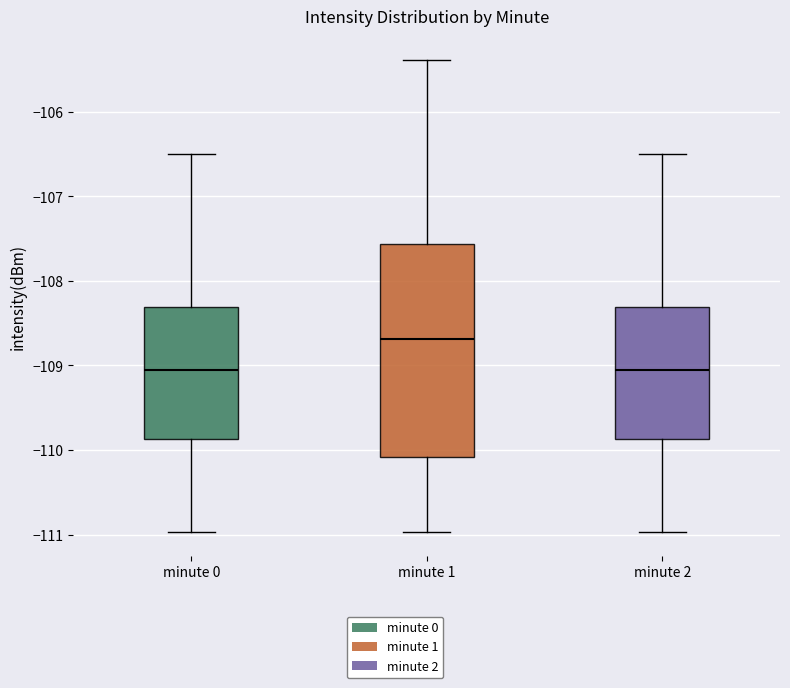

Comparing the boxes themselves (not the whiskers), which one is the tallest?

minute 1